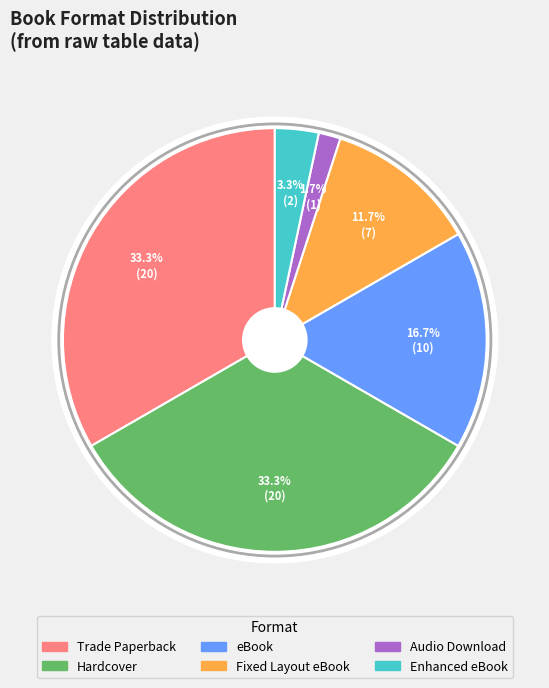

Which slice is the largest?

Trade Paperback